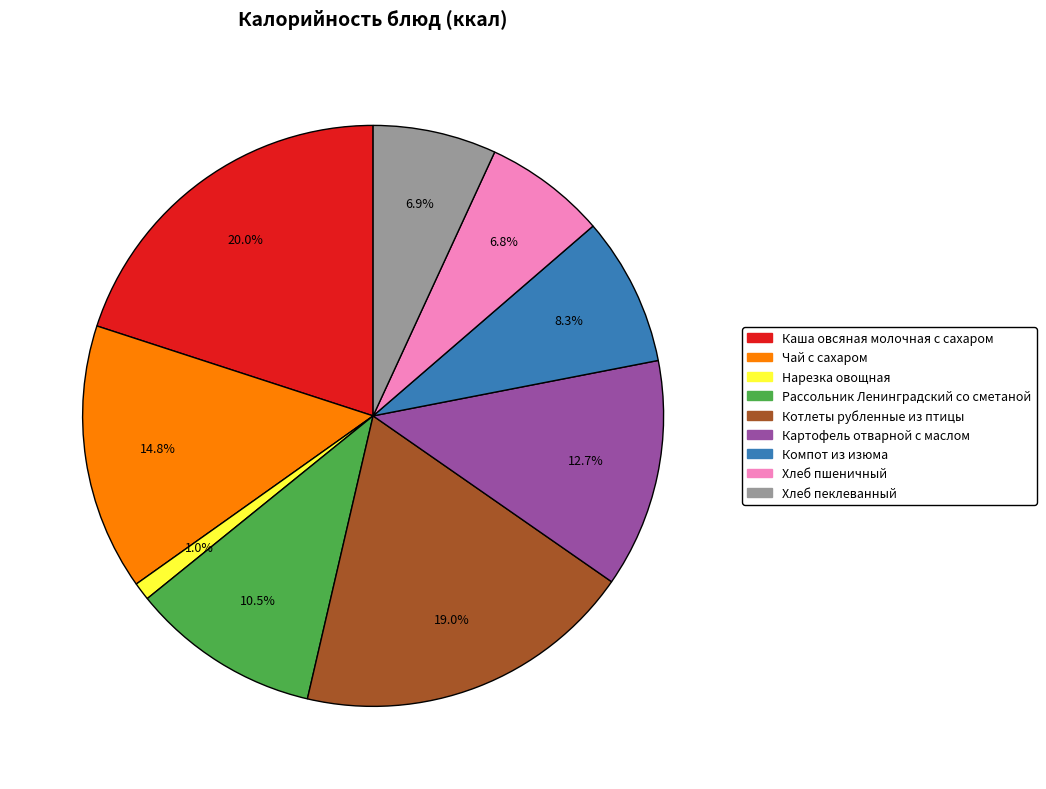

What is the total percentage of Компот из изюма and Картофель отварной с маслом?

21.0%